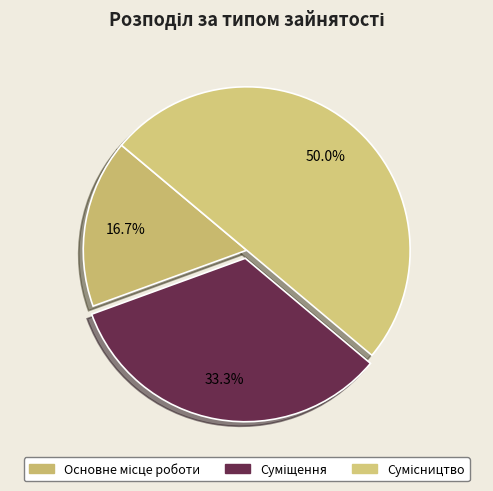

To the nearest percent, what percentage of the pie is Основне місце роботи?

17%